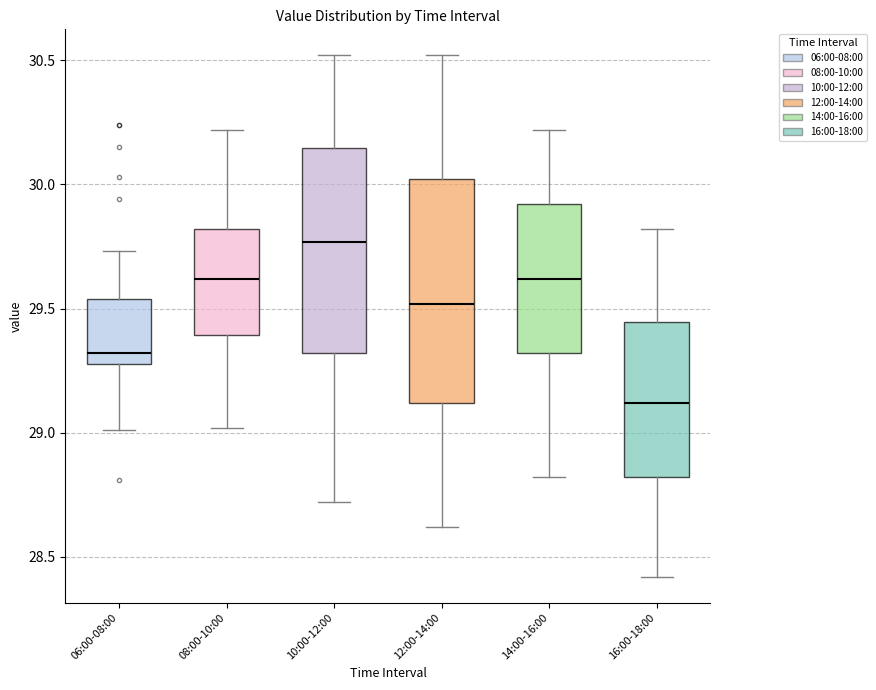

Which box's median line is the highest?

10:00-12:00